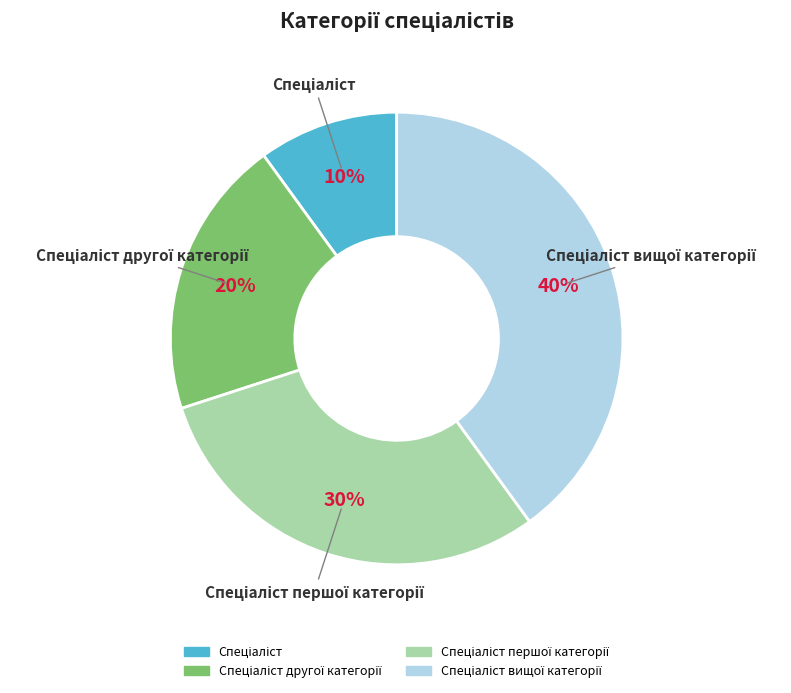

To the nearest percent, what is the average slice percentage?

25%